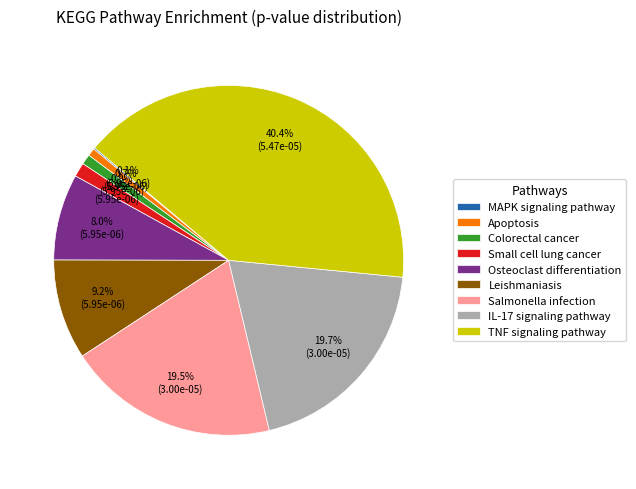

To the nearest percent, what is the combined percentage of TNF signaling pathway and Colorectal cancer?

41%